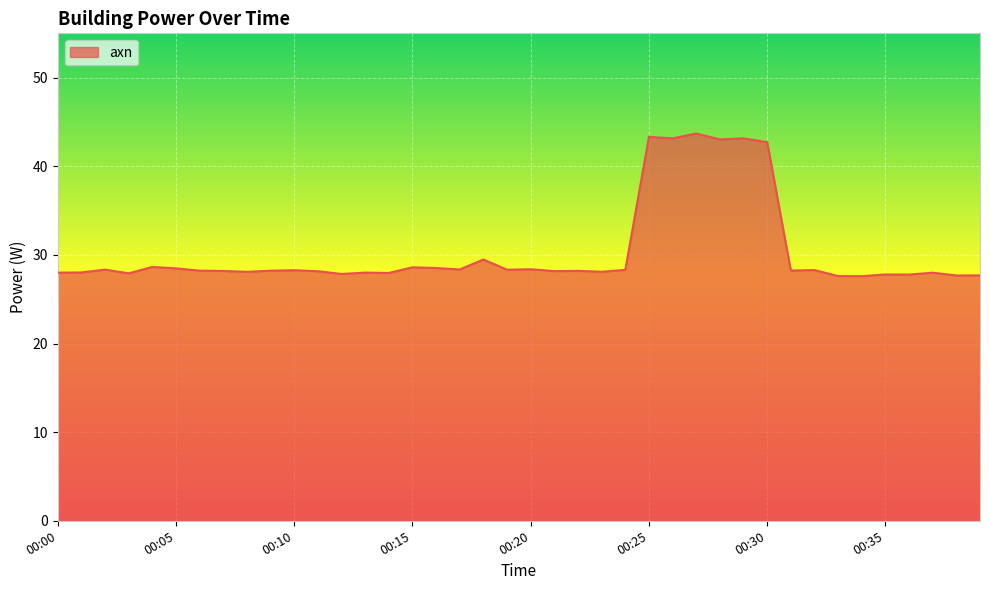

What is the sum of all values?

1216.5